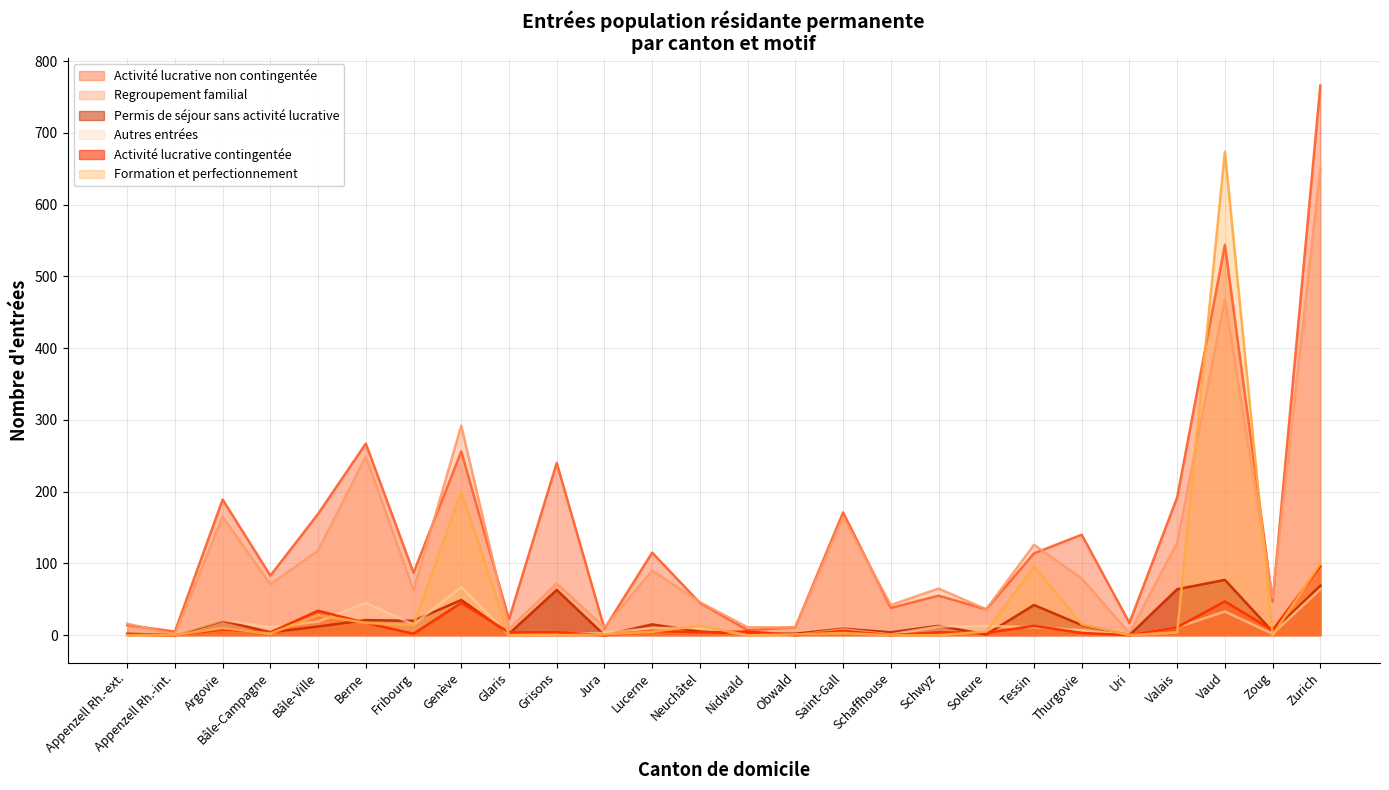

Is it true that Formation et perfectionnement equals 0 at Uri?

True